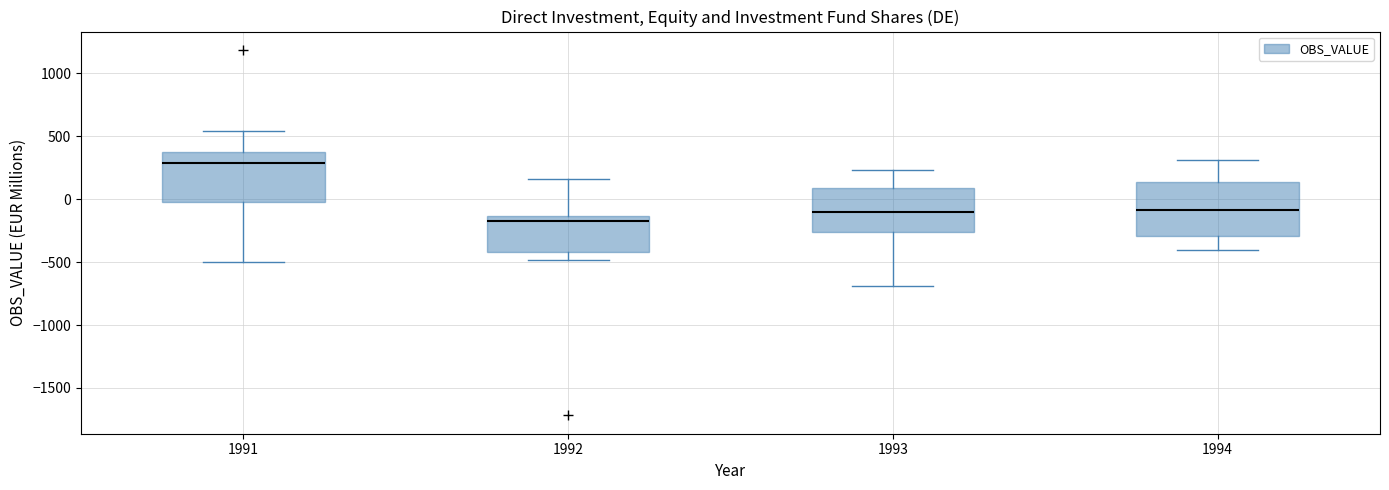

Reading left to right, transcribe this box plot: for each box, give where its median line is, the range the box spans, and where its two whiskers end, as read against the y-axis. The values are not printed on the chart, so give them approximately, as read against the axis.

1991: median 300, box 0 to 350, whiskers -500 to 550
1992: median -200, box -400 to -150, whiskers -500 to 150
1993: median -100, box -250 to 100, whiskers -700 to 250
1994: median -100, box -300 to 150, whiskers -400 to 300